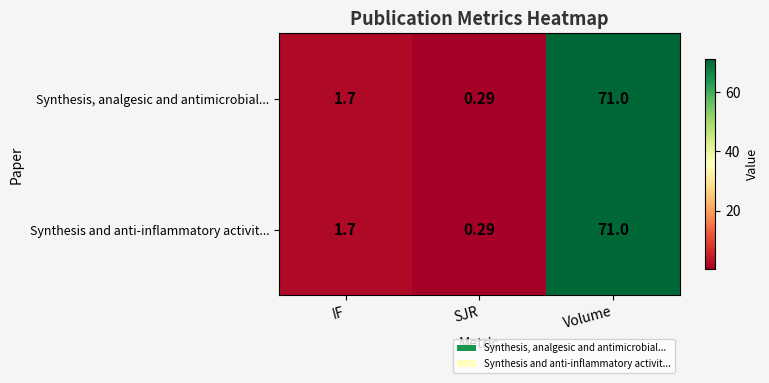

Rank the categories by Synthesis and anti-inflammatory activit... value from lowest to highest.

SJR, IF, Volume